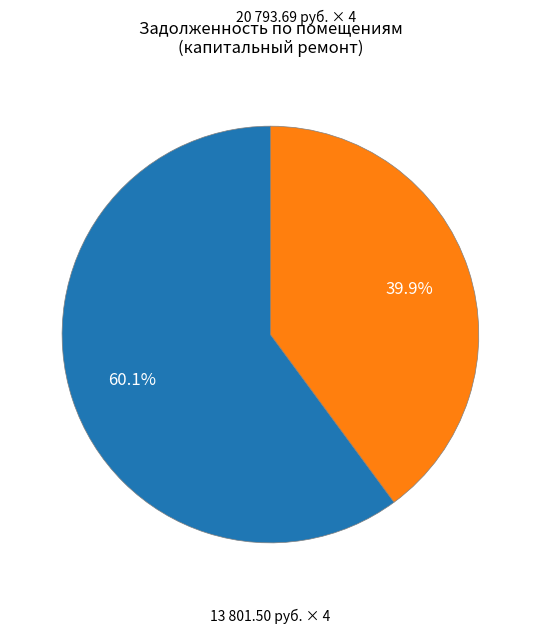

Does any single category account for the majority?

Yes